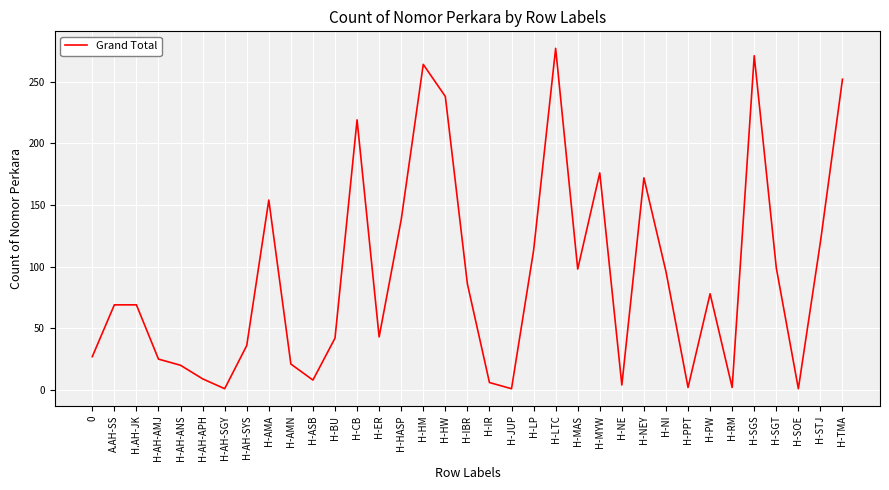

What is the greatest value displayed?

277